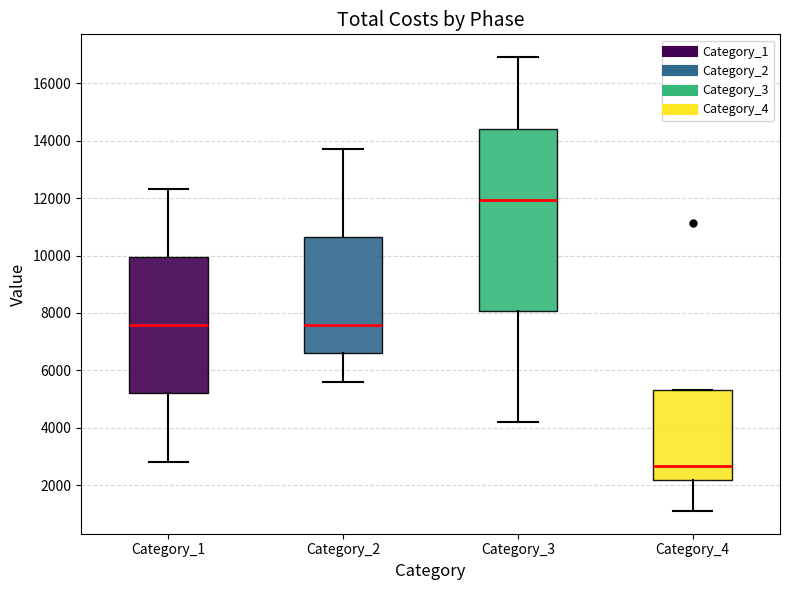

Which box's median line is the lowest?

Category_4